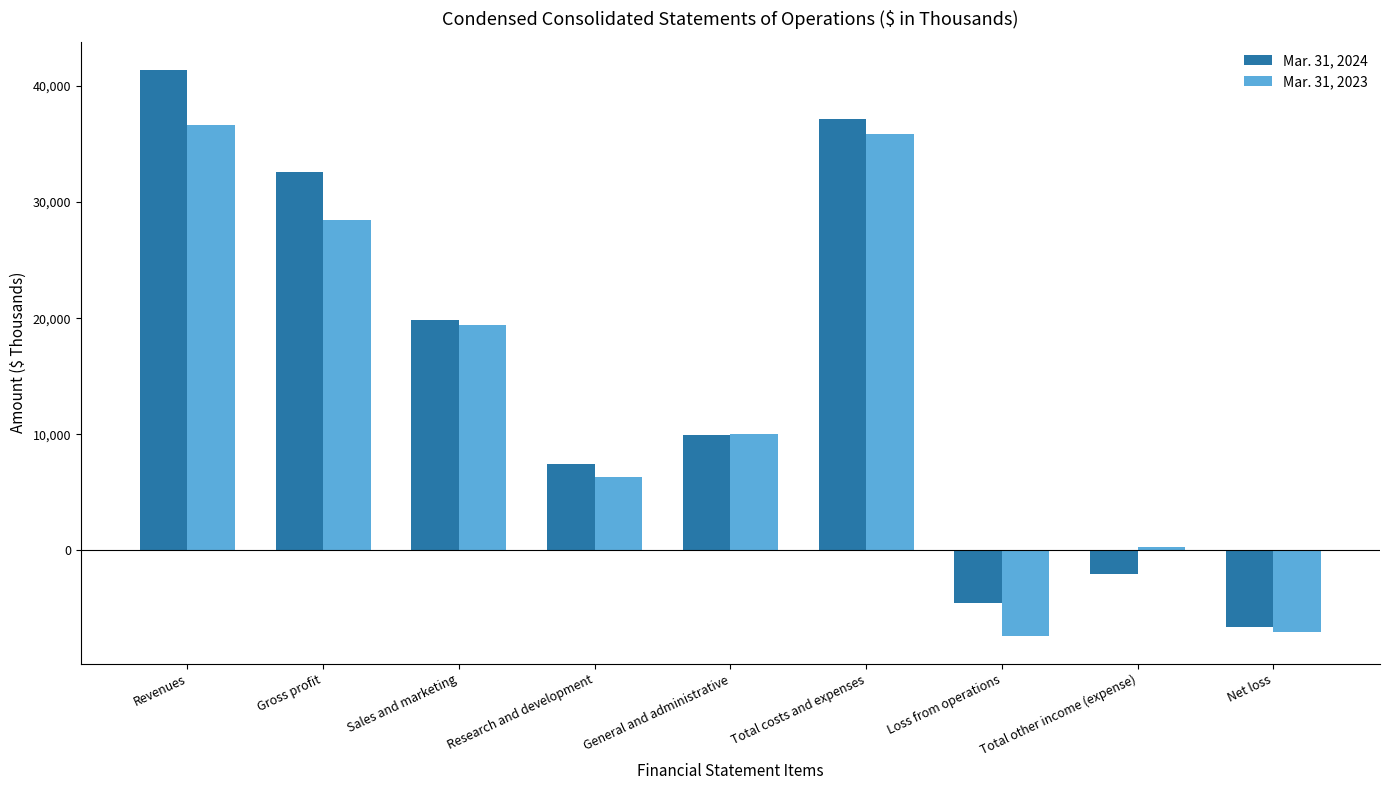

Which series changed the most between Research and development and Loss from operations?

Mar. 31, 2023